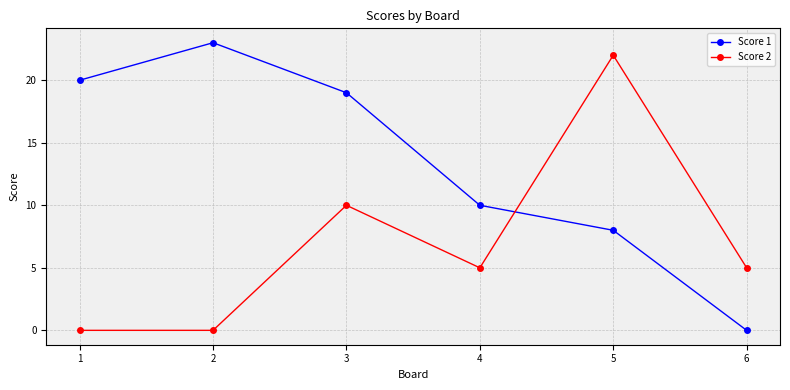

Reading left to right, list all the values displayed in this chart.

Score 1: 1=20	2=23	3=19	4=10	5=8	6=0
Score 2: 1=0	2=0	3=10	4=5	5=22	6=5